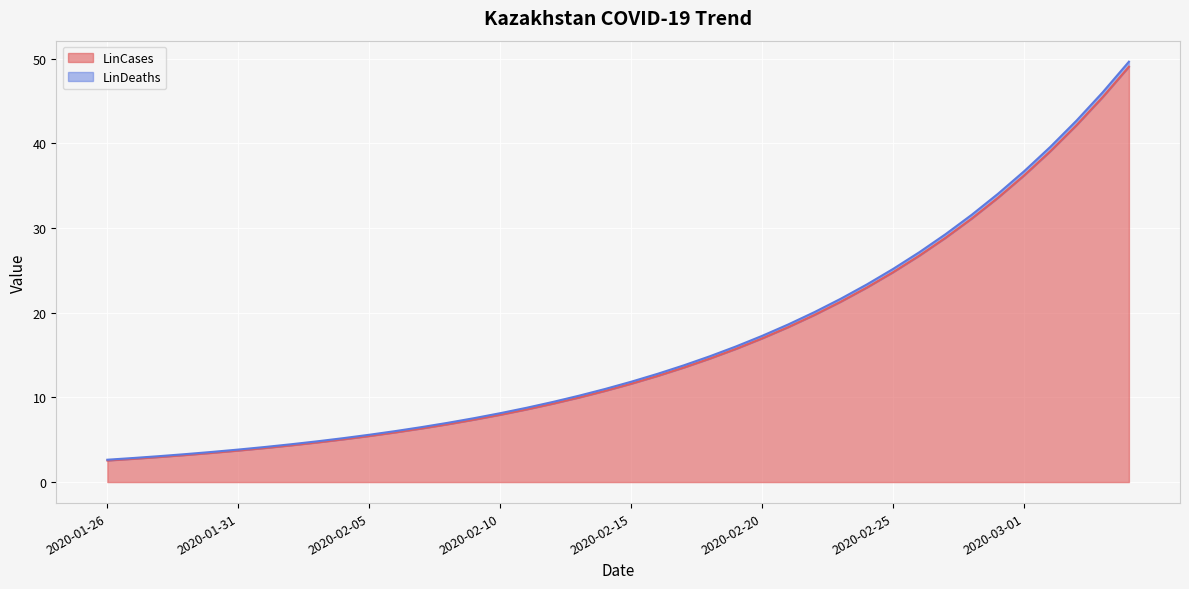

At how many categories does at least one series exceed 4?

34